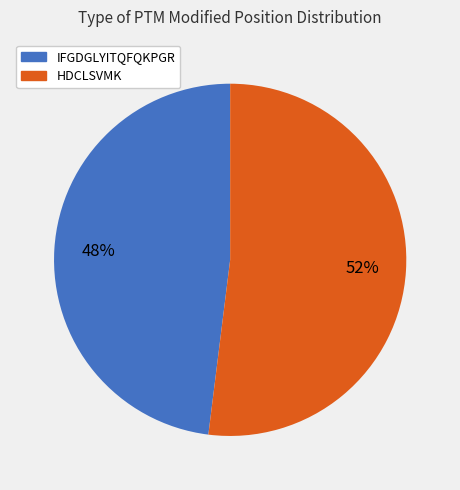

Which category has the smallest portion of the pie?

IFGDGLYITQFQKPGR